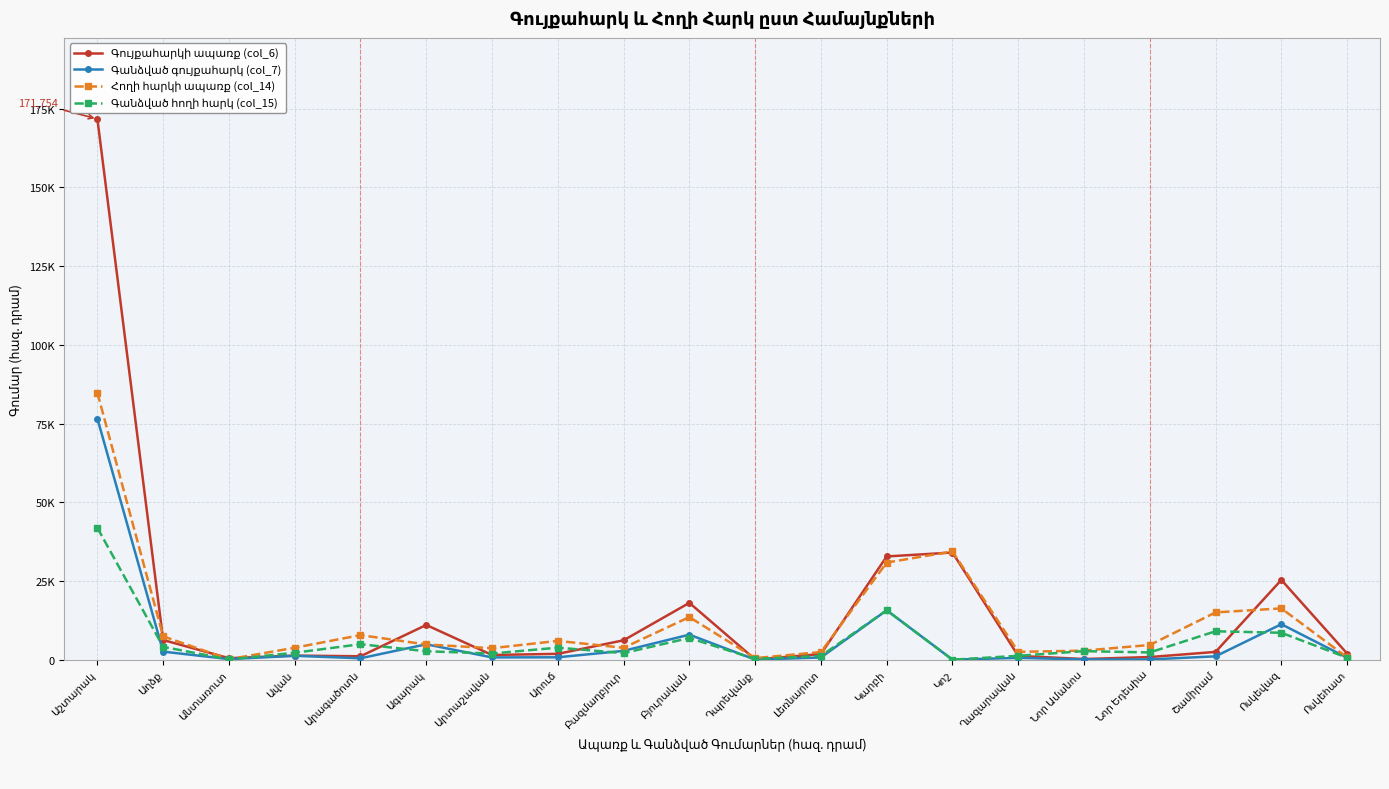

True or false: Գույքահարկի ապառք (col_6) has a value of 45006.2 at Կոշ.

False